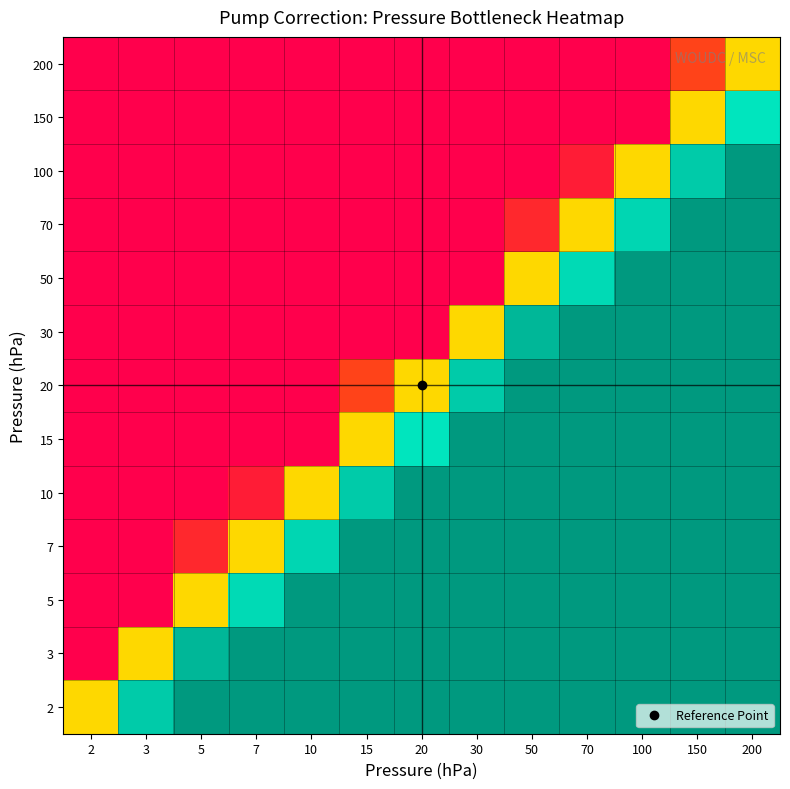

List the series in order of their peak value, lowest first.

200, 150, 2, 3, 5, 7, 10, 15, 20, 30, 50, 70, 100